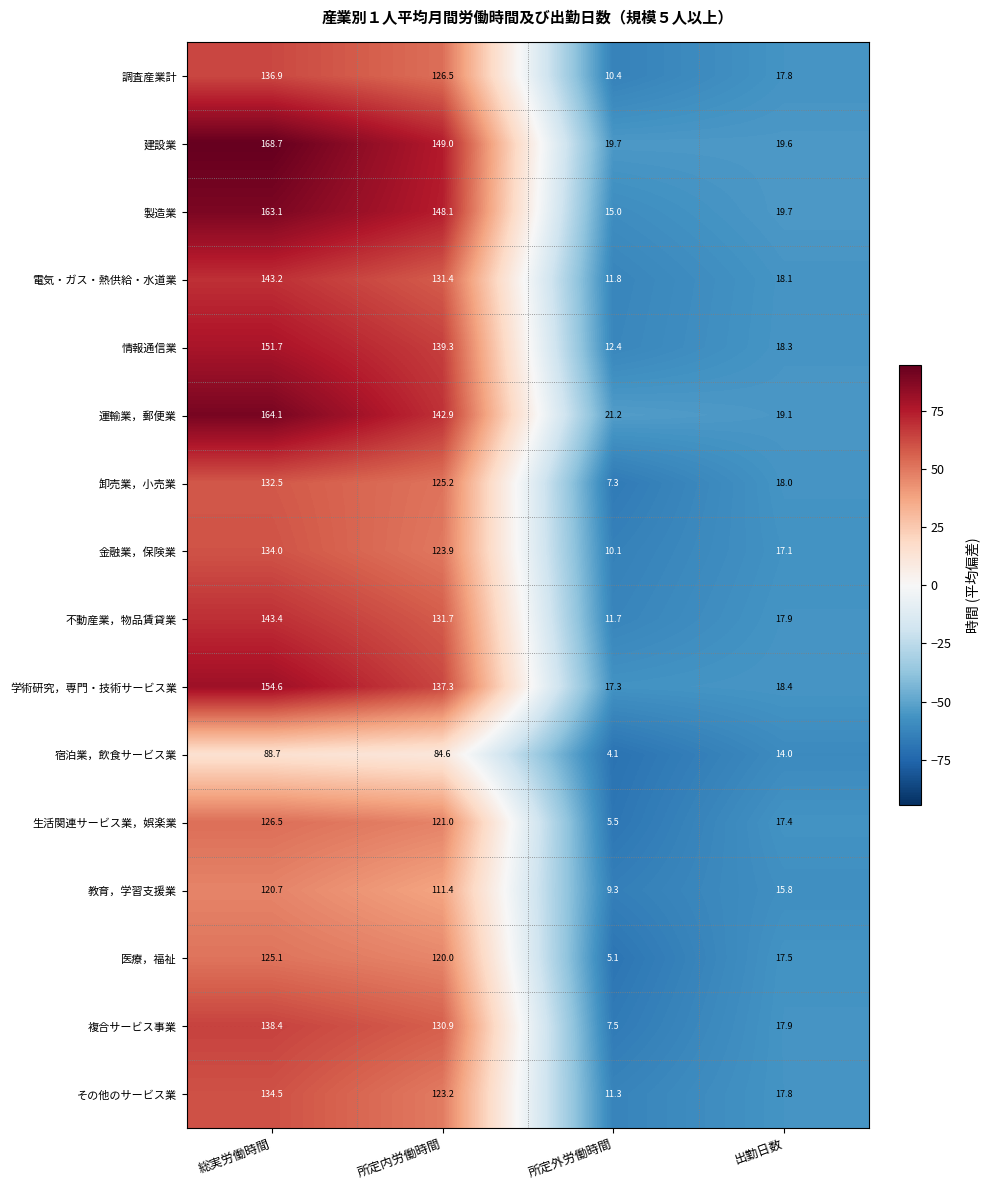

At which category does the chart reach its peak across all series?

総実労働時間